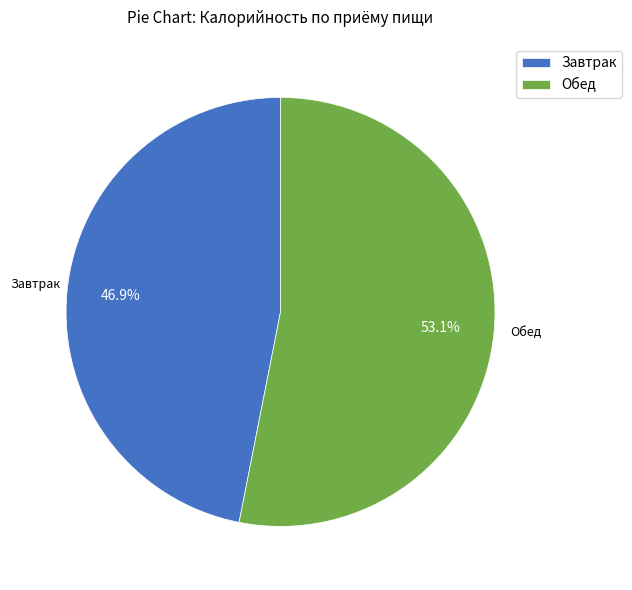

Rank the categories by value from lowest to highest.

Завтрак, Обед